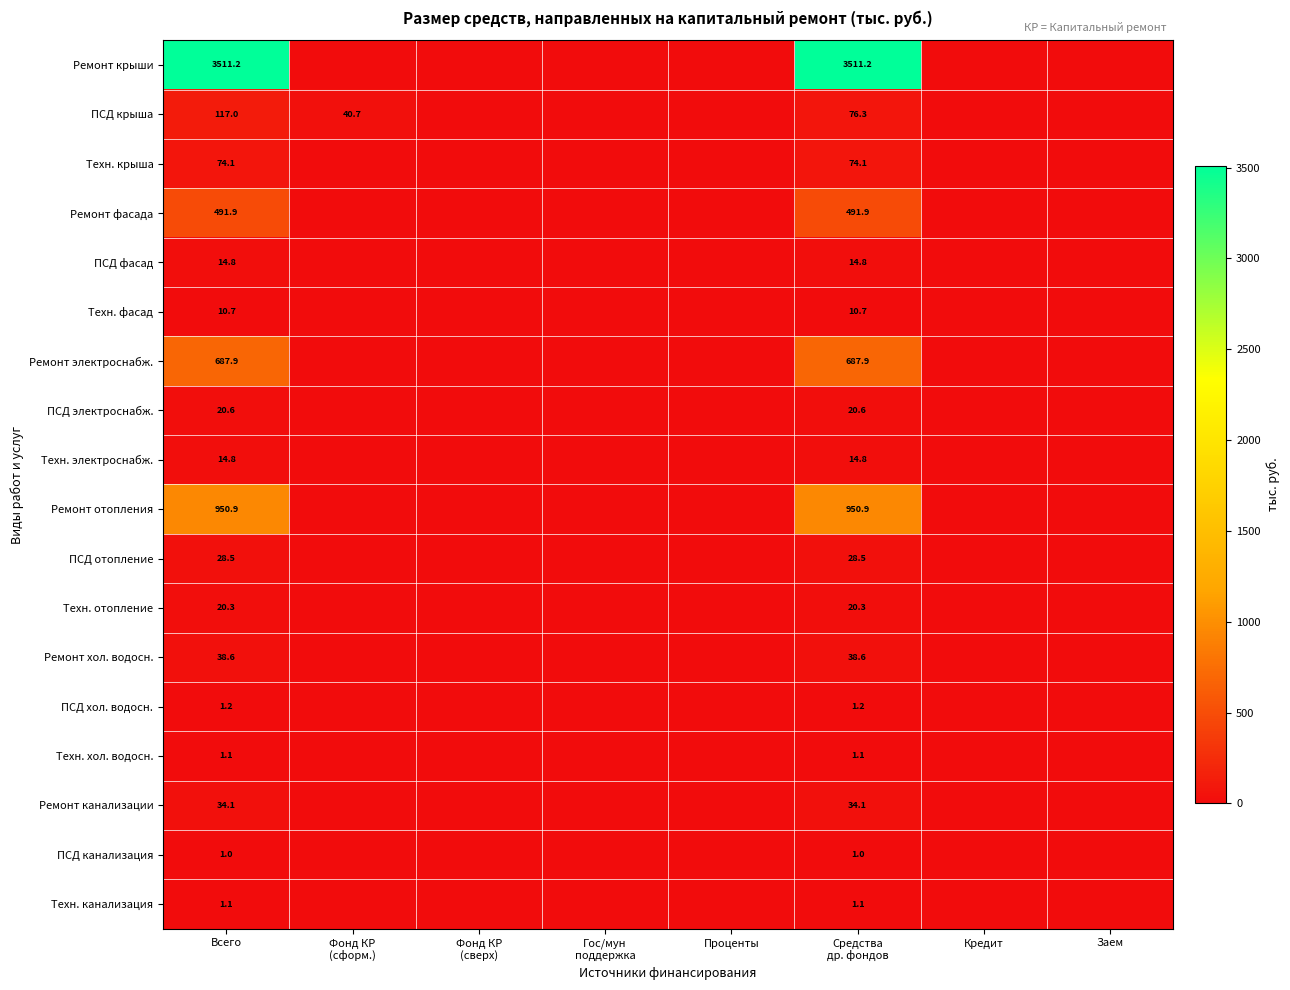

At which category is the sum across all series the highest?

Всего